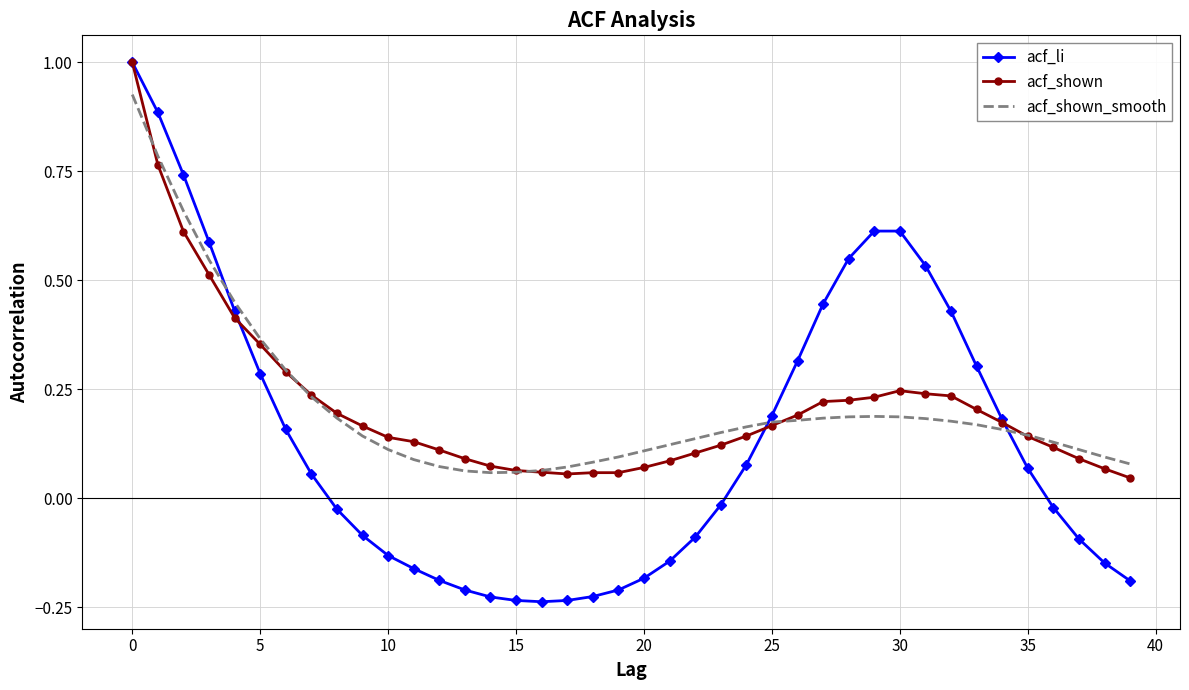

Which series has the widest spread of values?

acf_li